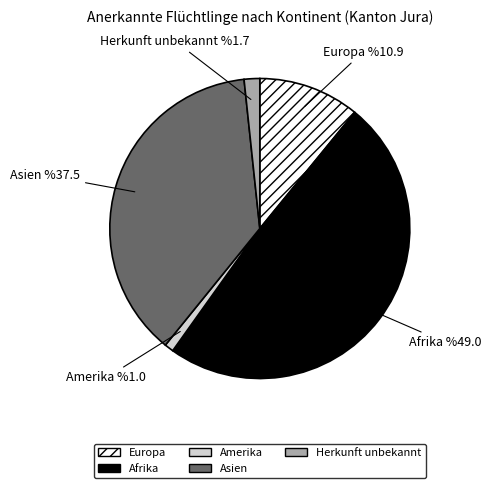

Which category has the biggest portion of the pie?

Afrika